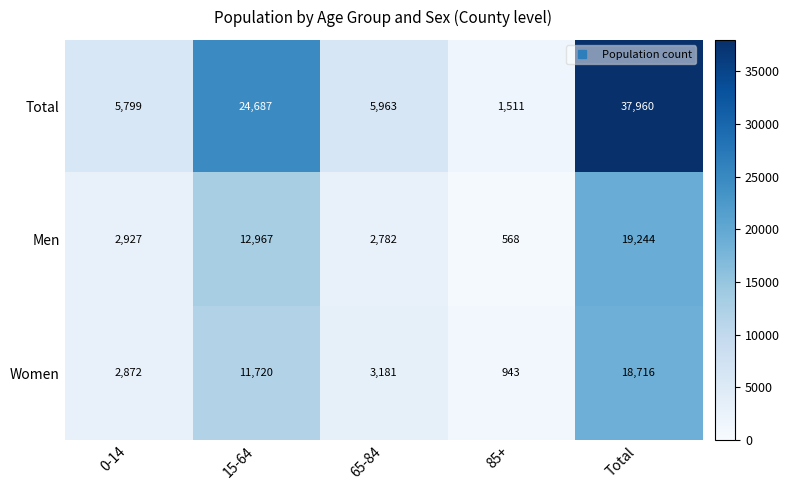

What is the lowest value of the Men series?

568